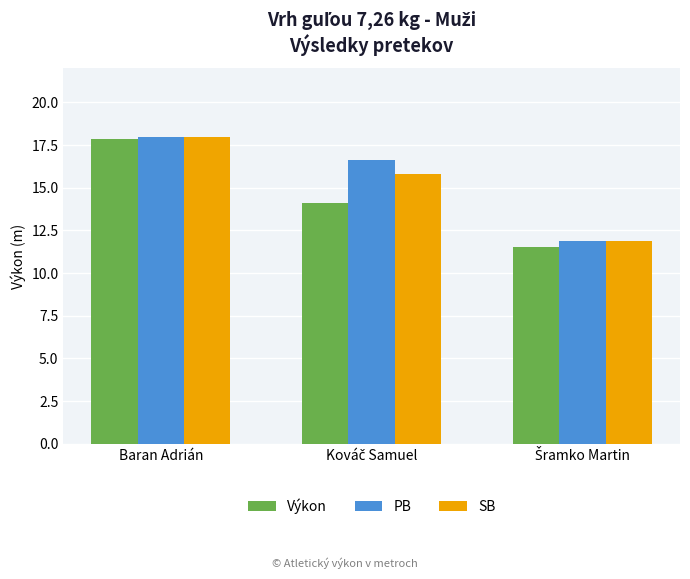

How many bars are there in each group?

3